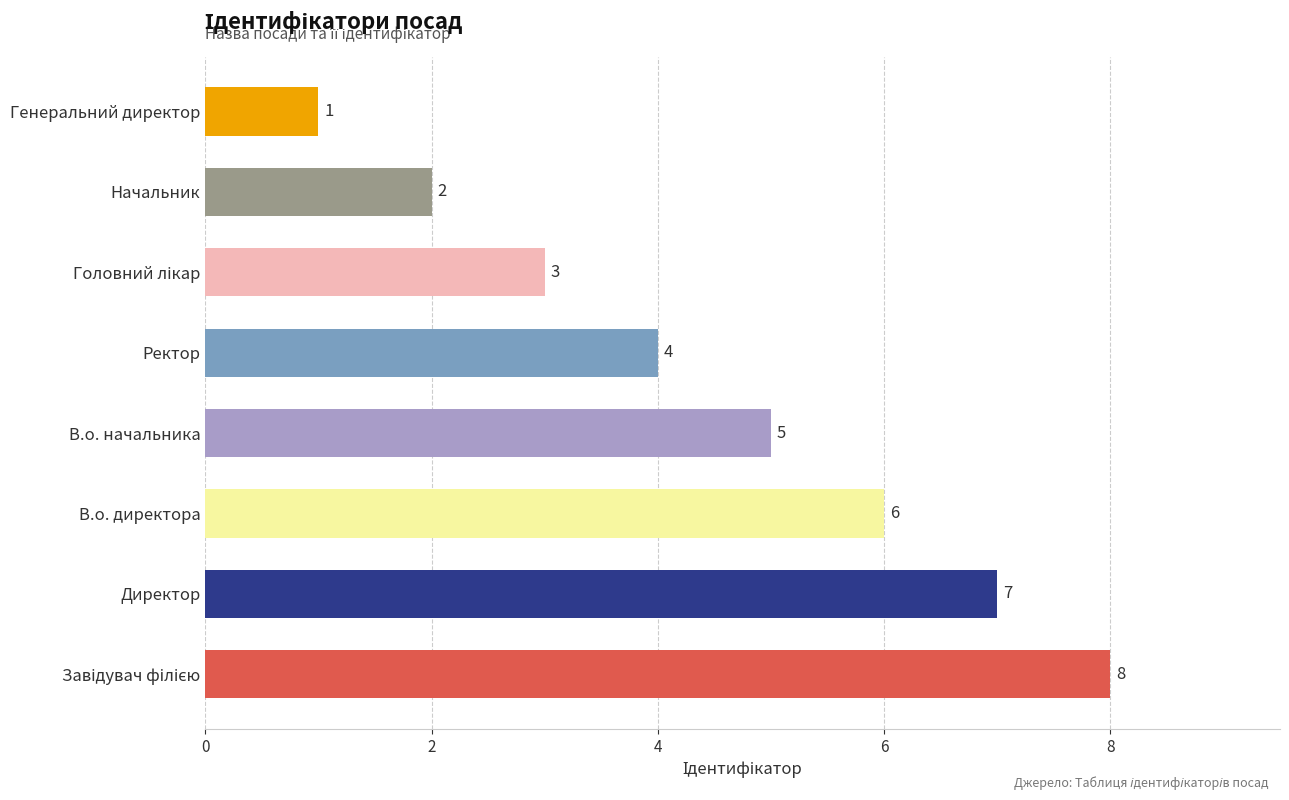

What is the difference between the second highest and minimum values?

6